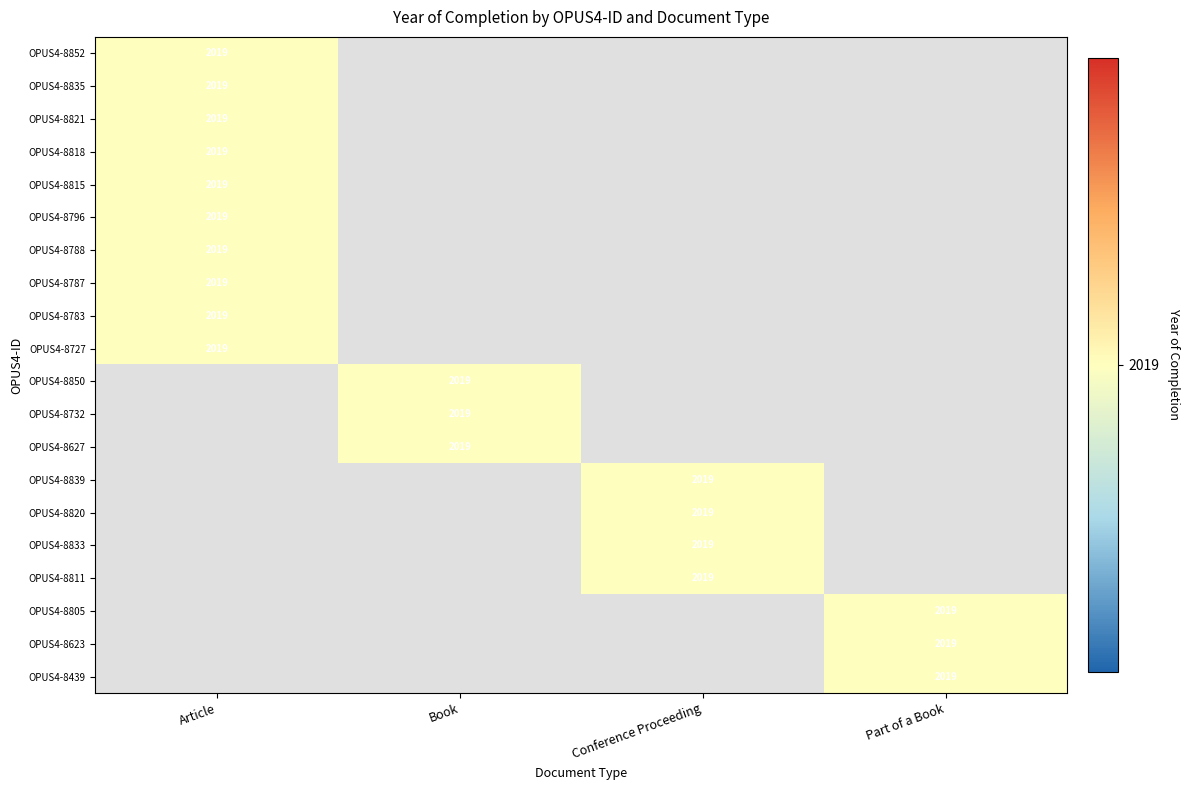

Which series has the largest total across all categories?

Article